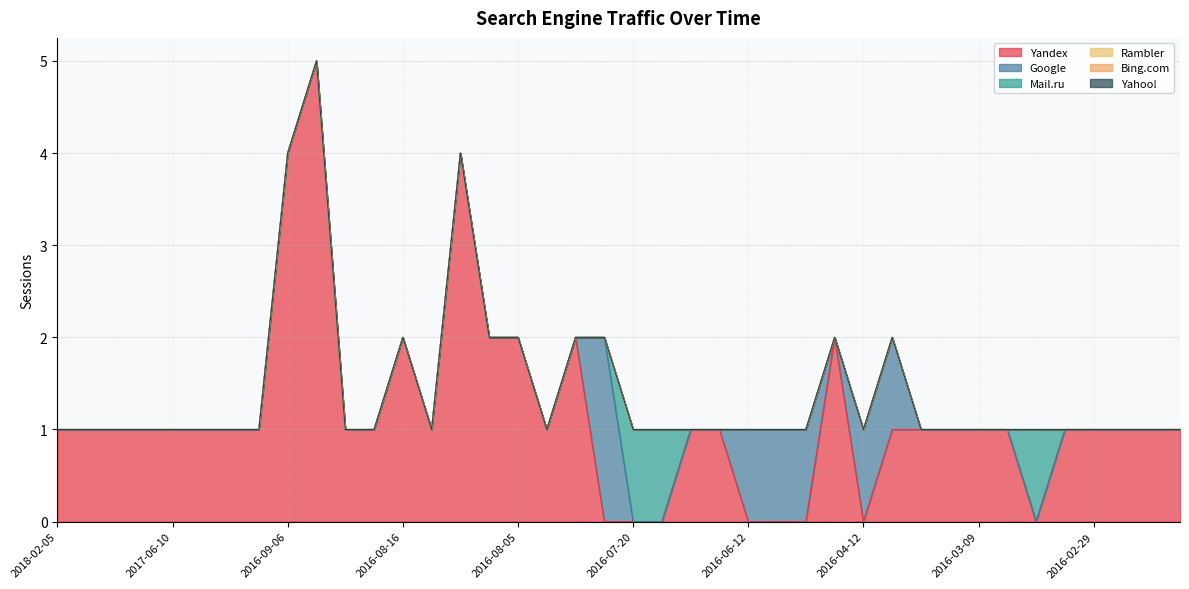

True or false: Google and Bing.com intersect in this chart.

False